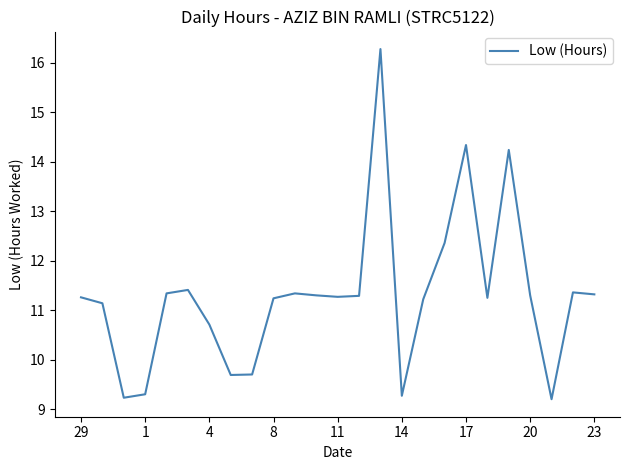

What is the difference between the maximum and minimum values?

7.1